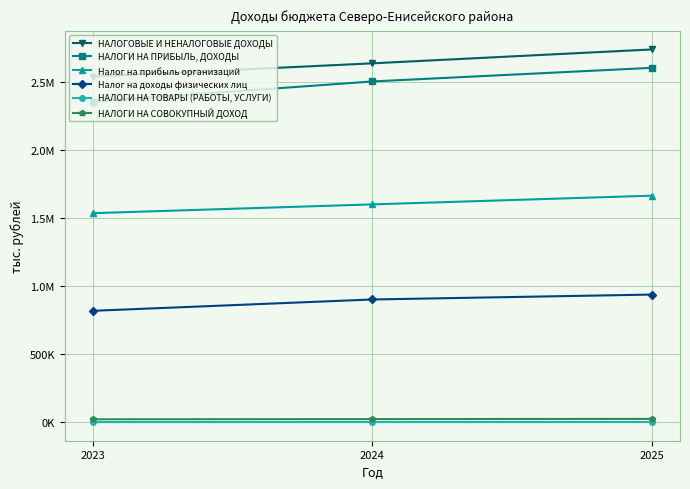

Does the chart have visible grid lines?

Yes